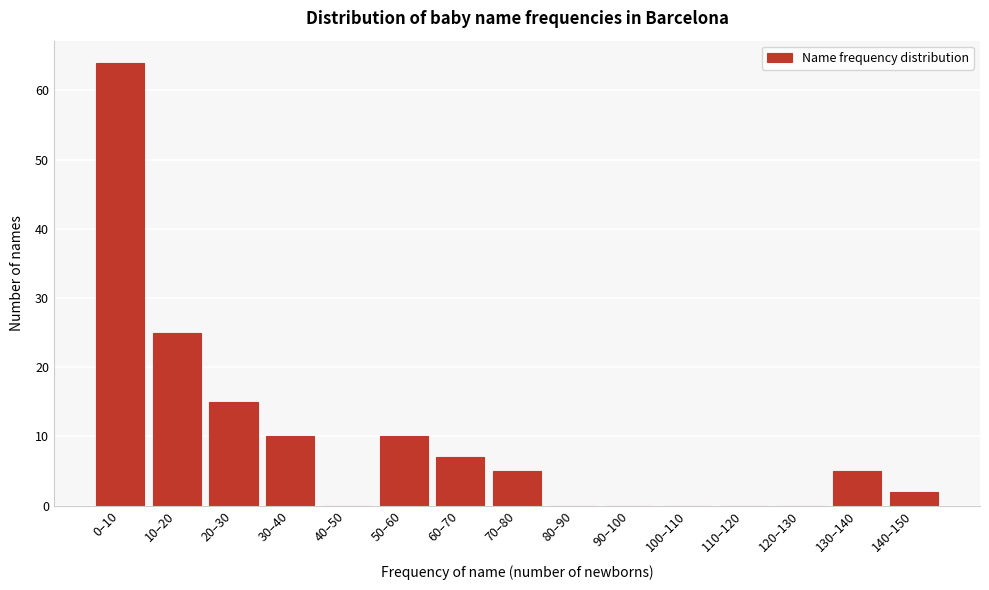

Reading left to right, transcribe all the data shown in this chart.

0–10=64	10–20=25	20–30=15	30–40=10	40–50=0	50–60=10	60–70=7	70–80=5	80–90=0	90–100=0	100–110=0	110–120=0	120–130=0	130–140=5	140–150=2